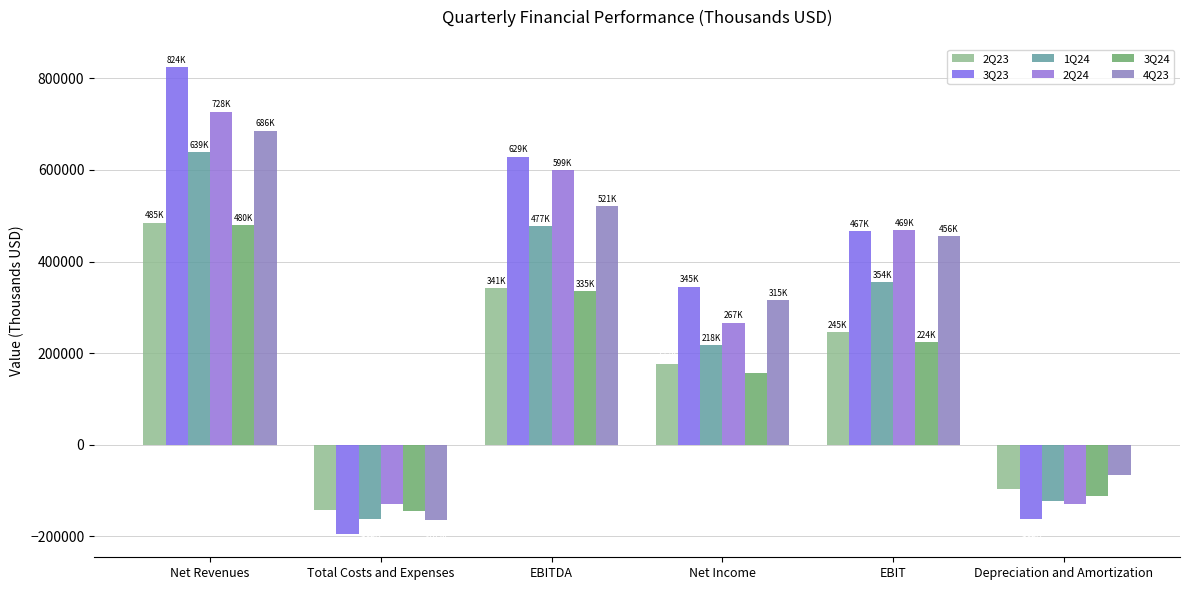

Reading left to right, extract all data points from this chart.

2Q23: 484854.9	-143647.5	341207.4	176787.6	245394.5	-95812.9
3Q23: 824090.0	-194924.7	629165.3	345238.5	466957.8	-162207.6
1Q24: 639373.0	-162124.3	477248.7	217715.1	354357.3	-122891.3
2Q24: 727560.0	-128667.0	598893.0	266541.6	469337.5	-129555.5
3Q24: 479847.0	-144734.0	335113.0	156576.0	223739.0	-111374.0
4Q23: 686131.4	-165082.3	521049.1	315390.5	455692.9	-65356.2